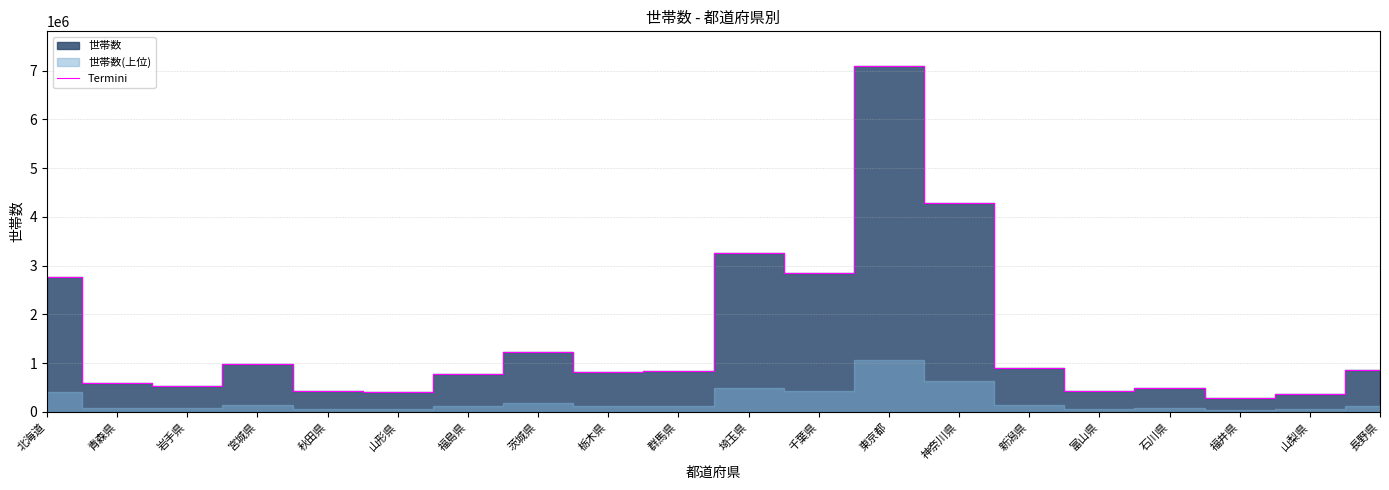

How many points are higher than both their immediate neighbors (excluding endpoints)?

5